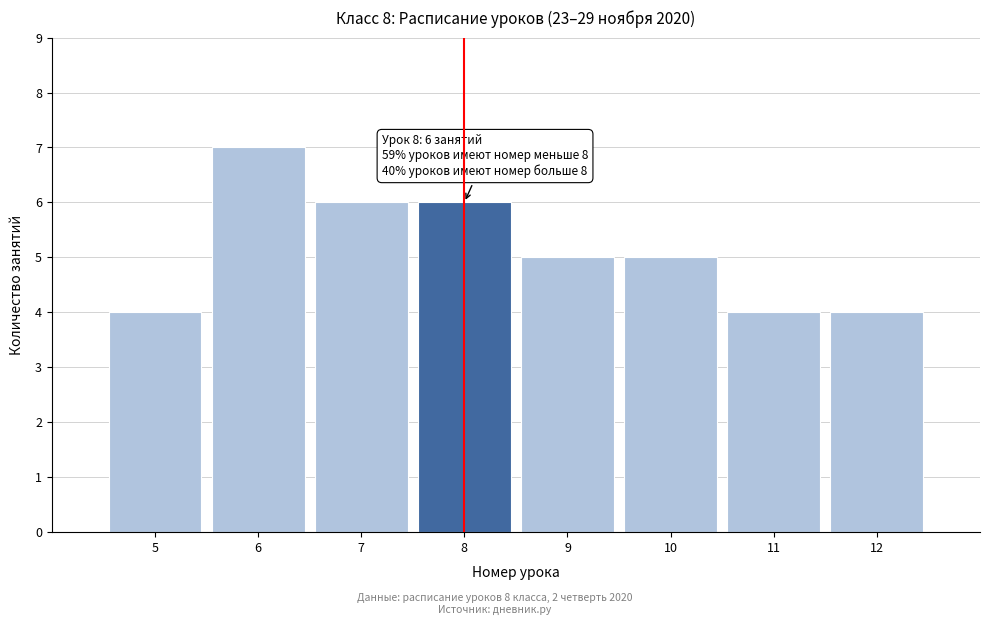

Reading left to right, transcribe all the data shown in this chart.

5=4	6=7	7=6	8=6	9=5	10=5	11=4	12=4